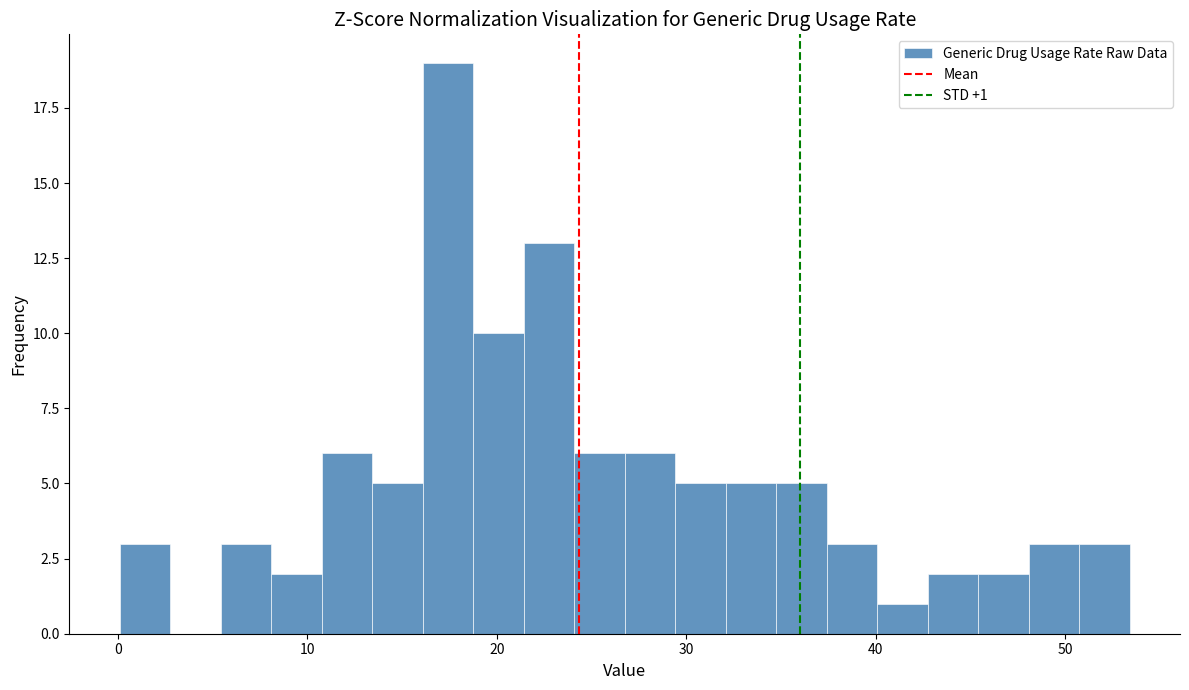

Read against the x-axis, roughly where is the centre of the tallest bar?

17